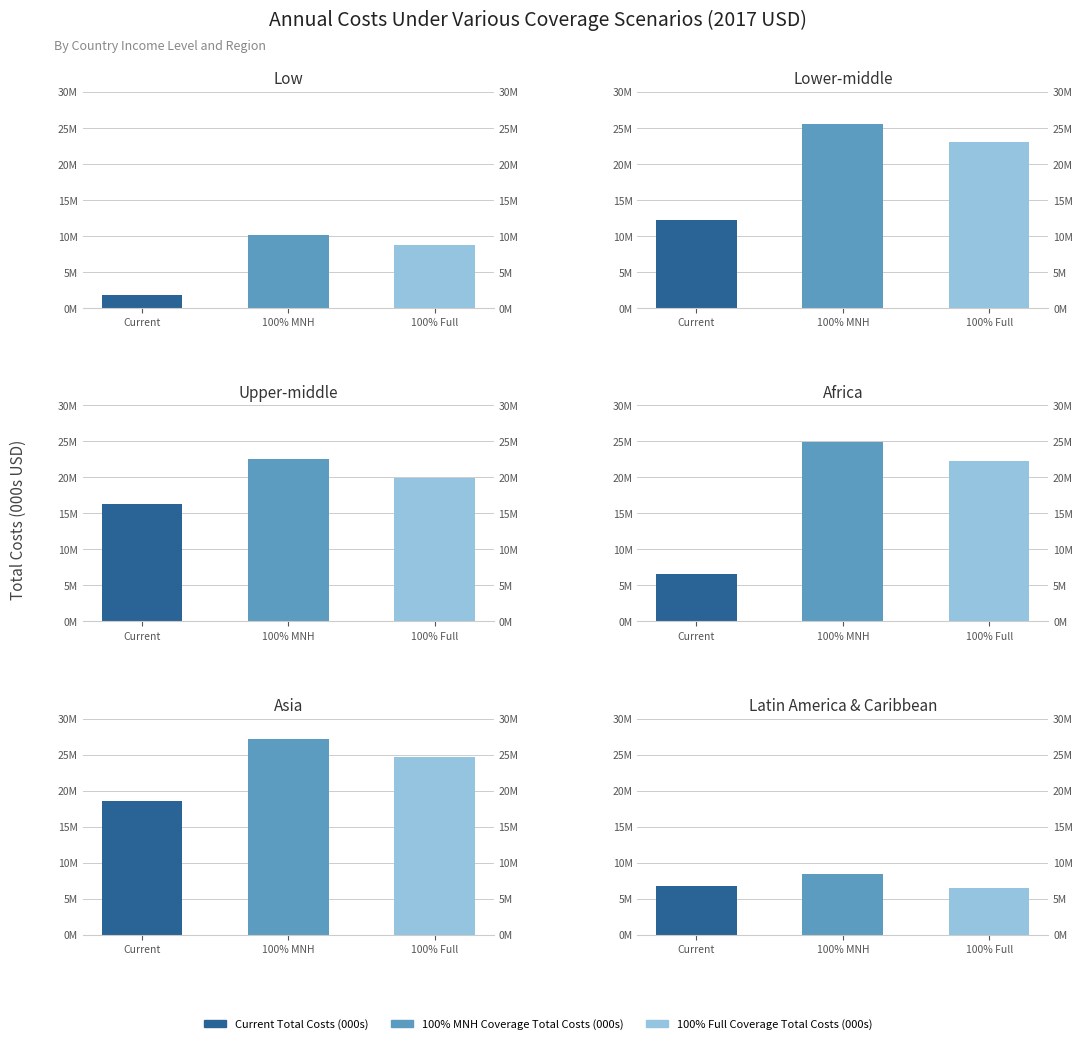

What is the sum of all Africa values?

53781560.9